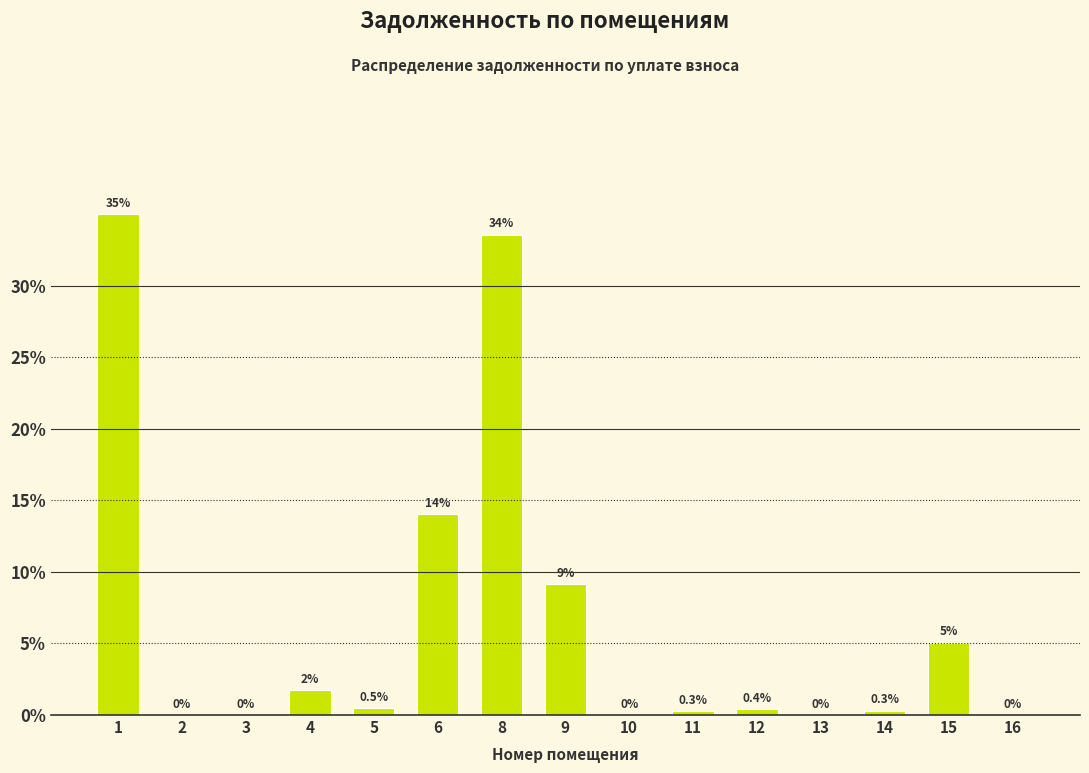

Where is the data nearest to the value 17?

6